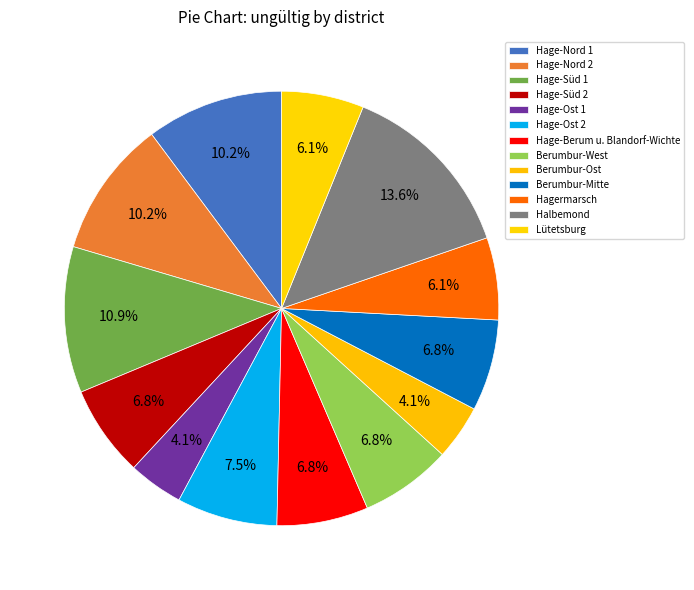

Is it true that Hage-Süd 1 is 11% of the pie?

True